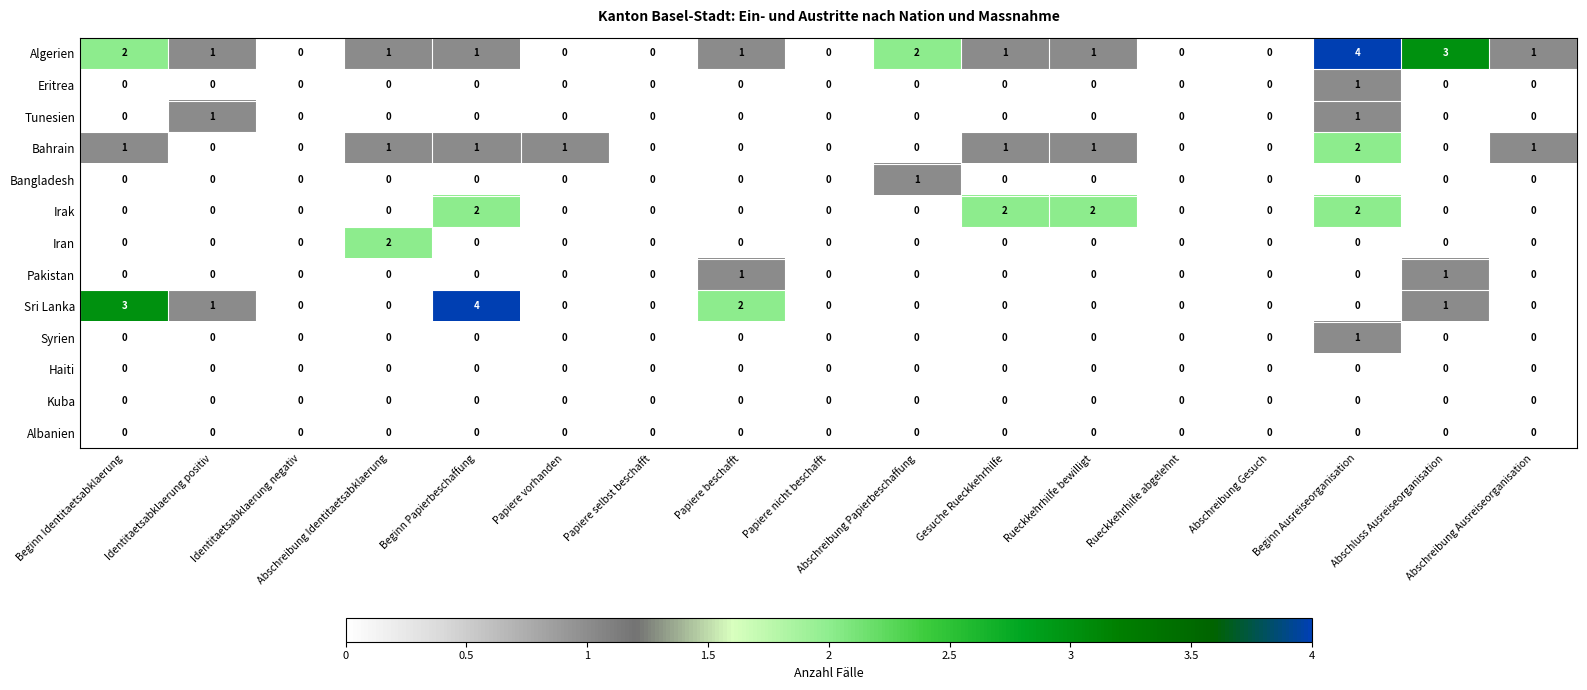

At which label does Algerien first exceed 1?

Beginn Identitaetsabklaerung